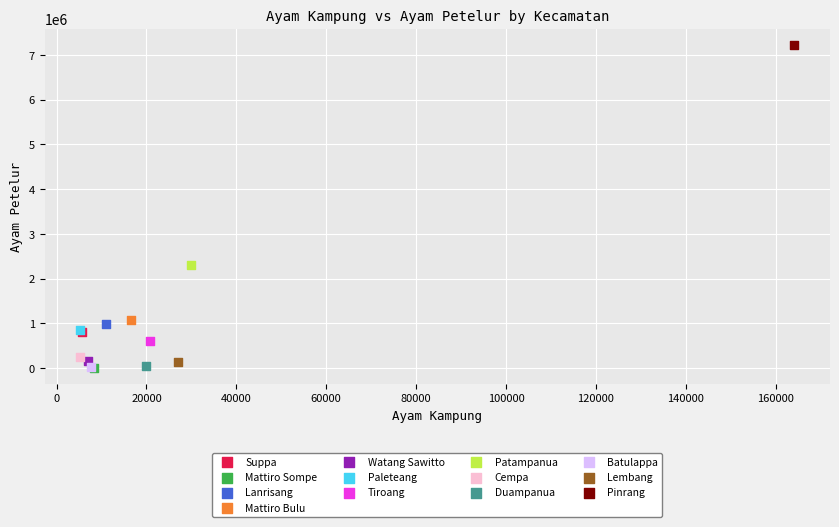

What are all the series names shown in the legend?

Suppa, Mattiro Sompe, Lanrisang, Mattiro Bulu, Watang Sawitto, Paleteang, Tiroang, Patampanua, Cempa, Duampanua, Batulappa, Lembang, Pinrang